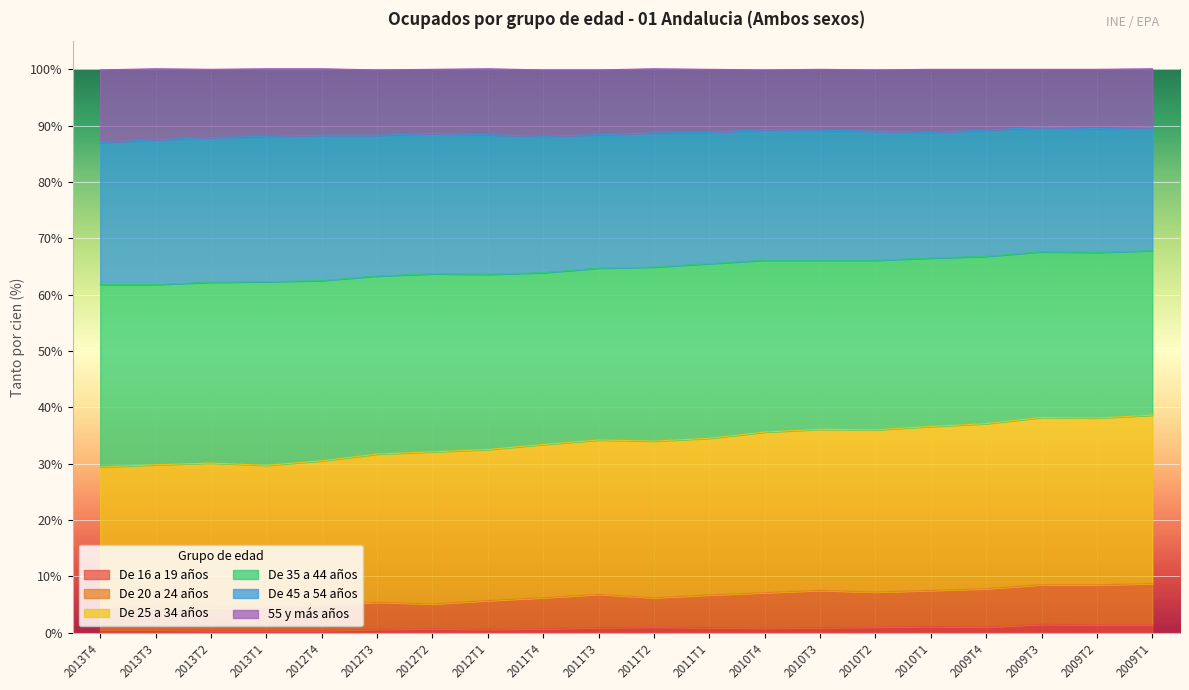

The value of De 45 a 54 años at 2013T1 is 106.5. True or false?

False